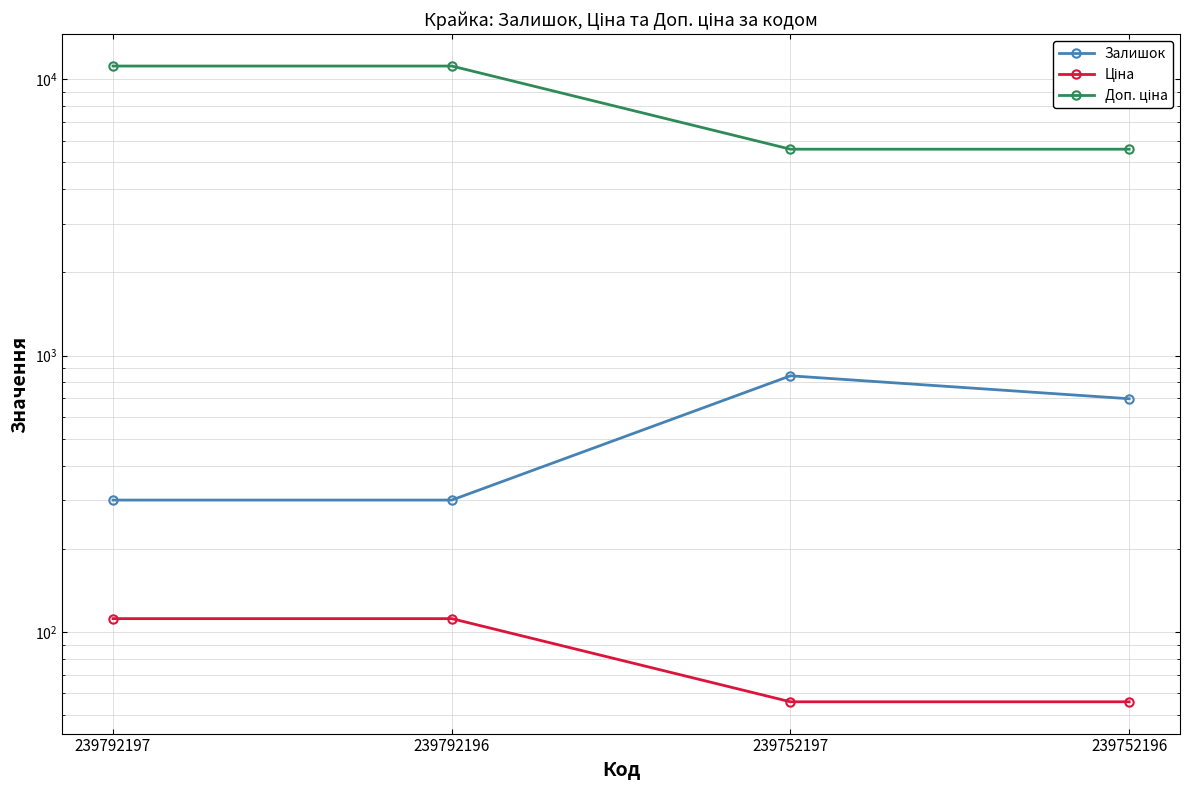

True or false: Доп. ціна has a value of 11169.0 at 239792197.

True